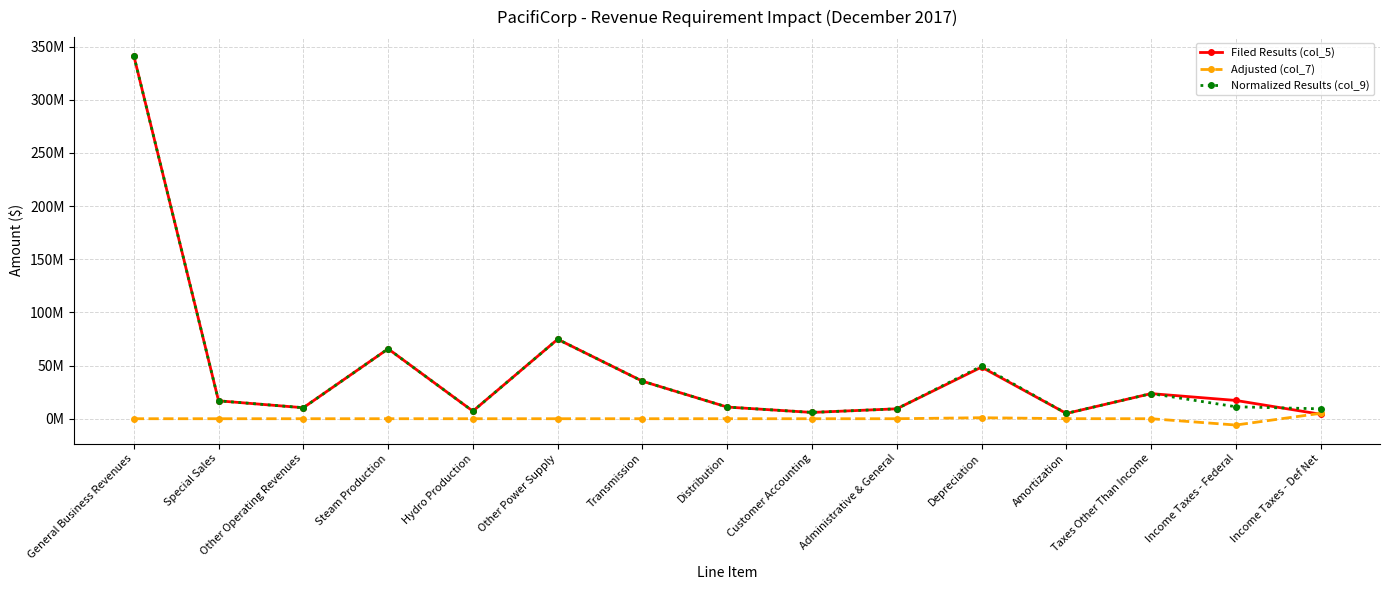

At Other Operating Revenues, list the series in order from largest to smallest.

Filed Results (col_5), Normalized Results (col_9), Adjusted (col_7)